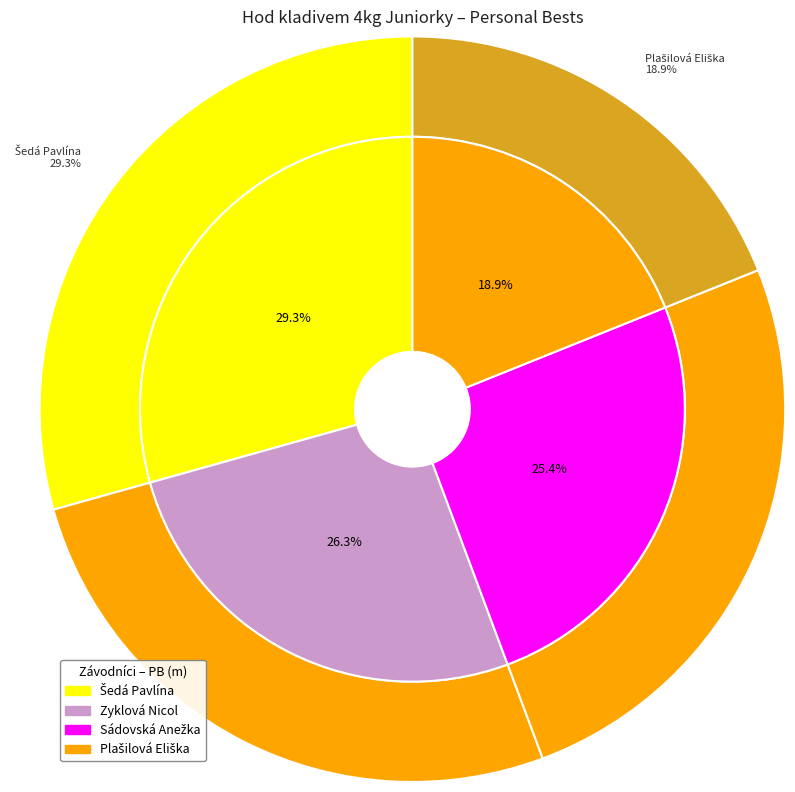

How many slices are in this pie chart?

4